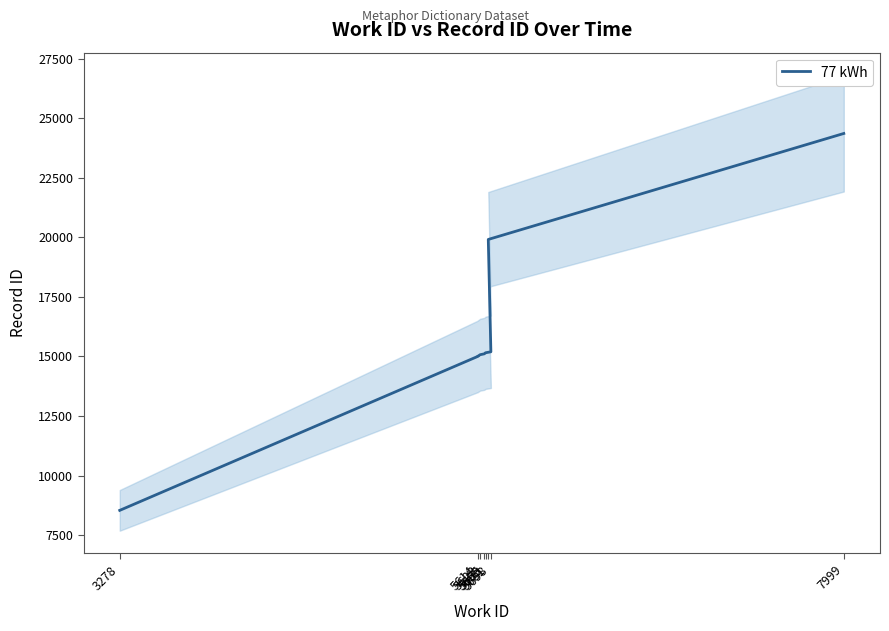

True or false: the data shows 15152 at 5663.

True